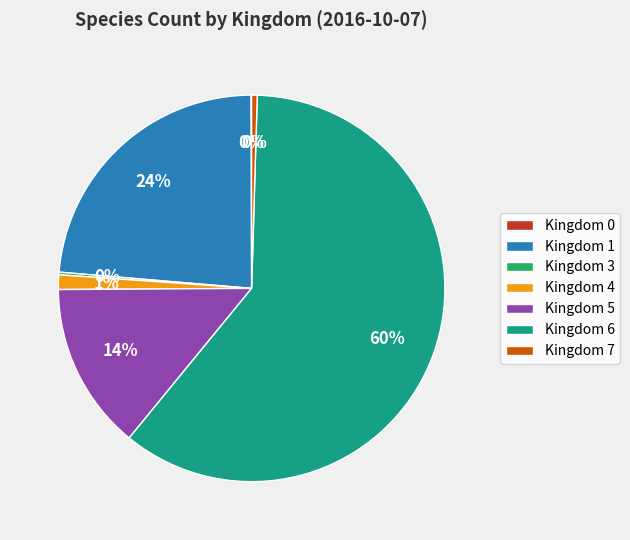

What percentage is the Kingdom 5 slice, to the nearest percent?

14%